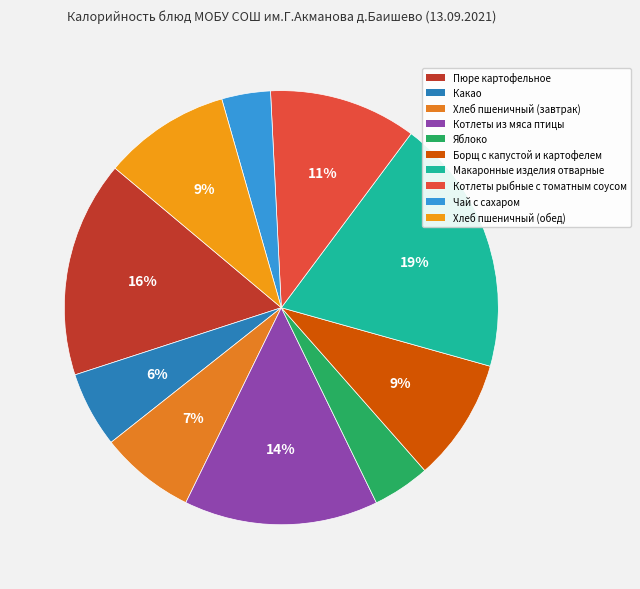

To the nearest percent, what is the average slice percentage?

10%